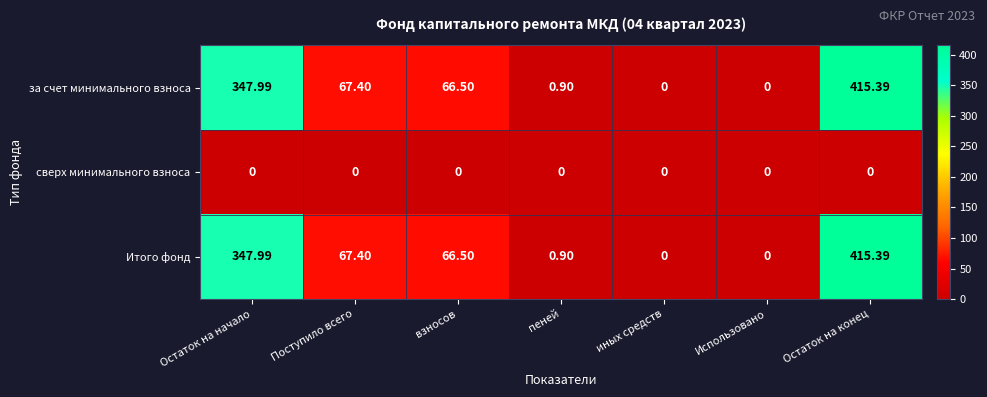

At which category is the sum across all series the highest?

Остаток на конец